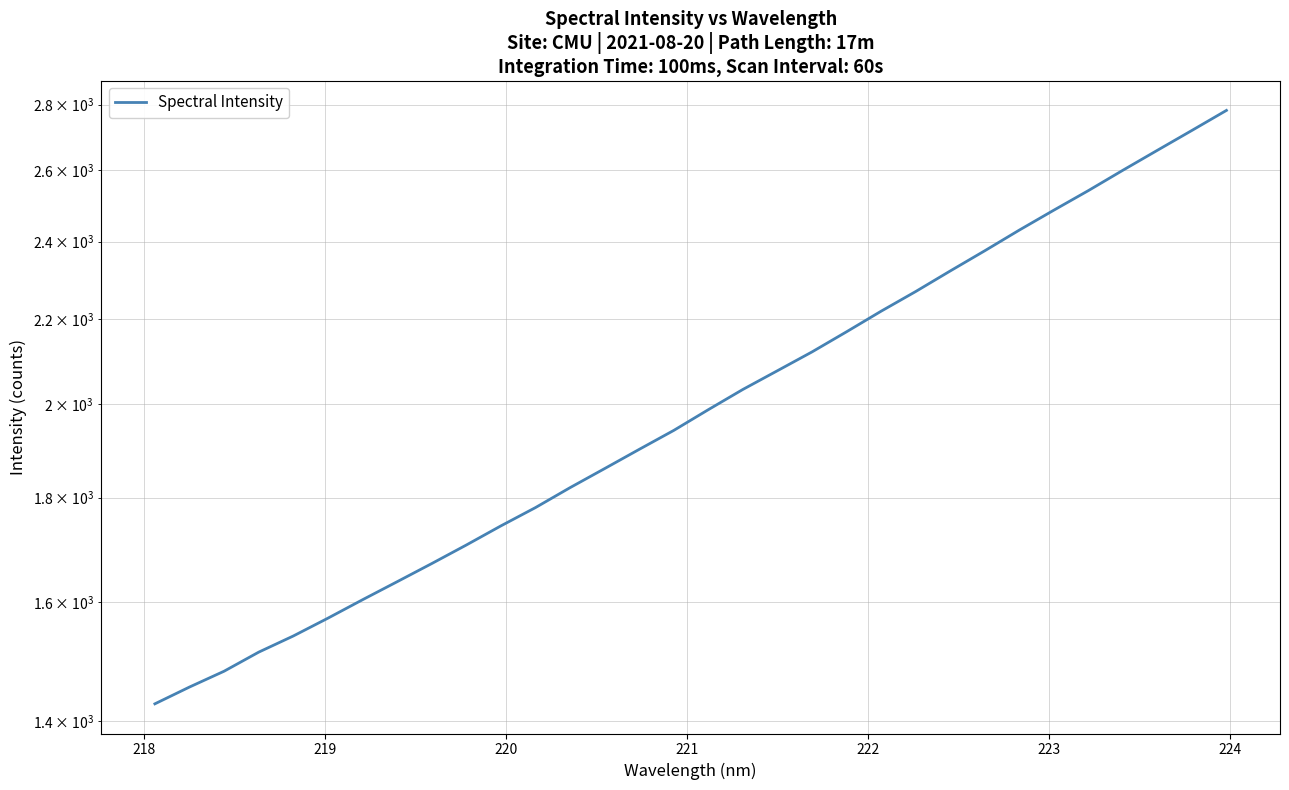

What is the maximum value shown in the chart?

2781.6